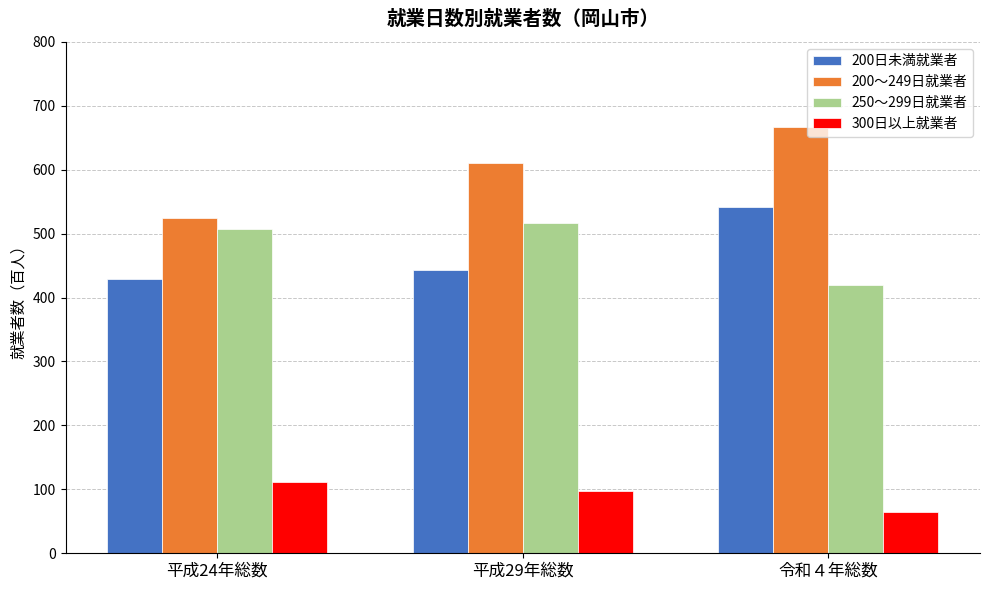

Which series changed the most between 平成24年総数 and 令和４年総数?

200～249日就業者